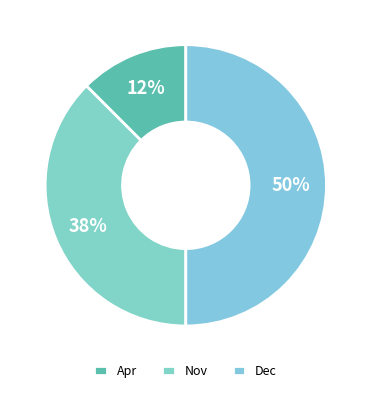

The Apr slice represents 12% of the pie. True or false?

True